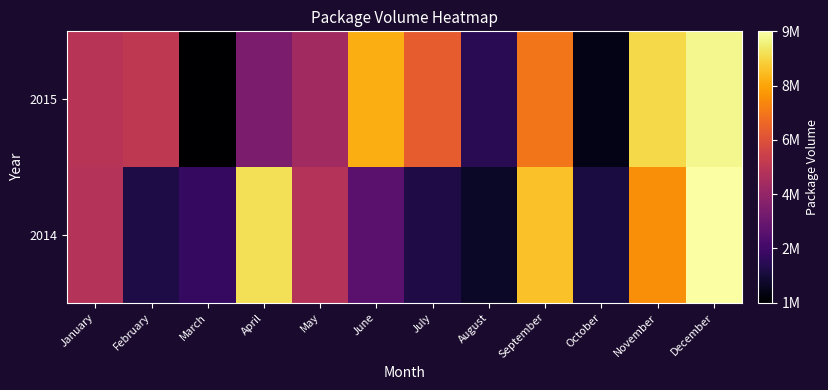

Which series has the largest range (max minus min)?

2015